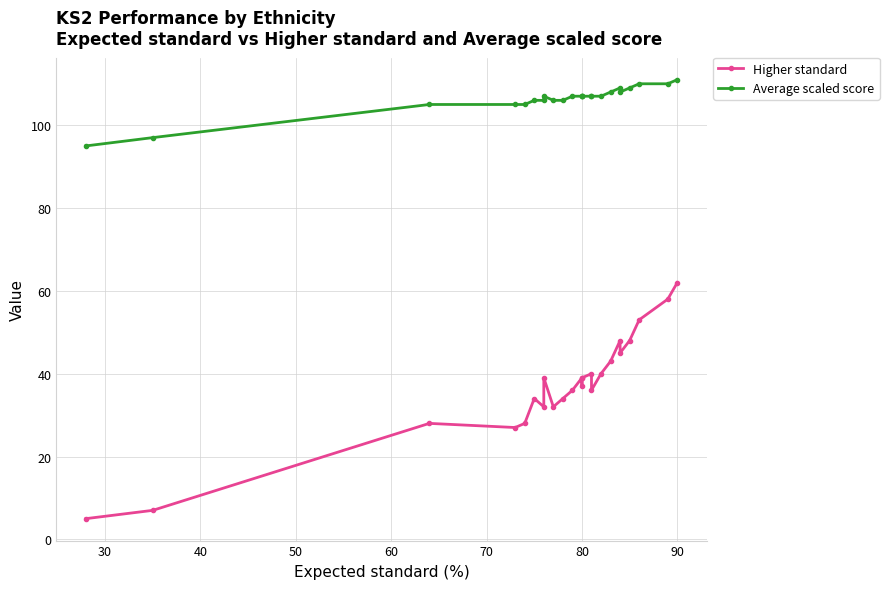

Does the chart display data point markers on the line(s)?

Yes